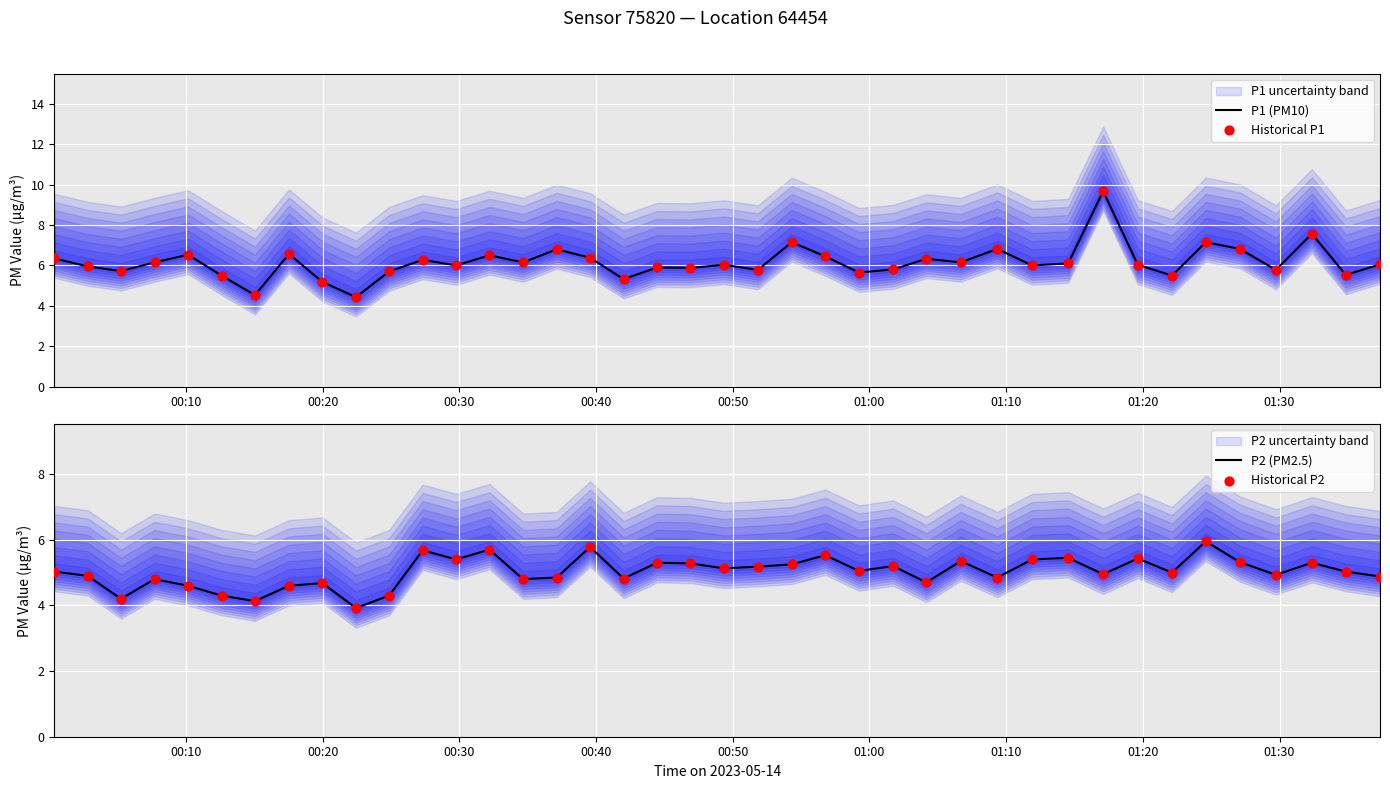

Which series has the widest spread of Y values?

P1 (PM10)